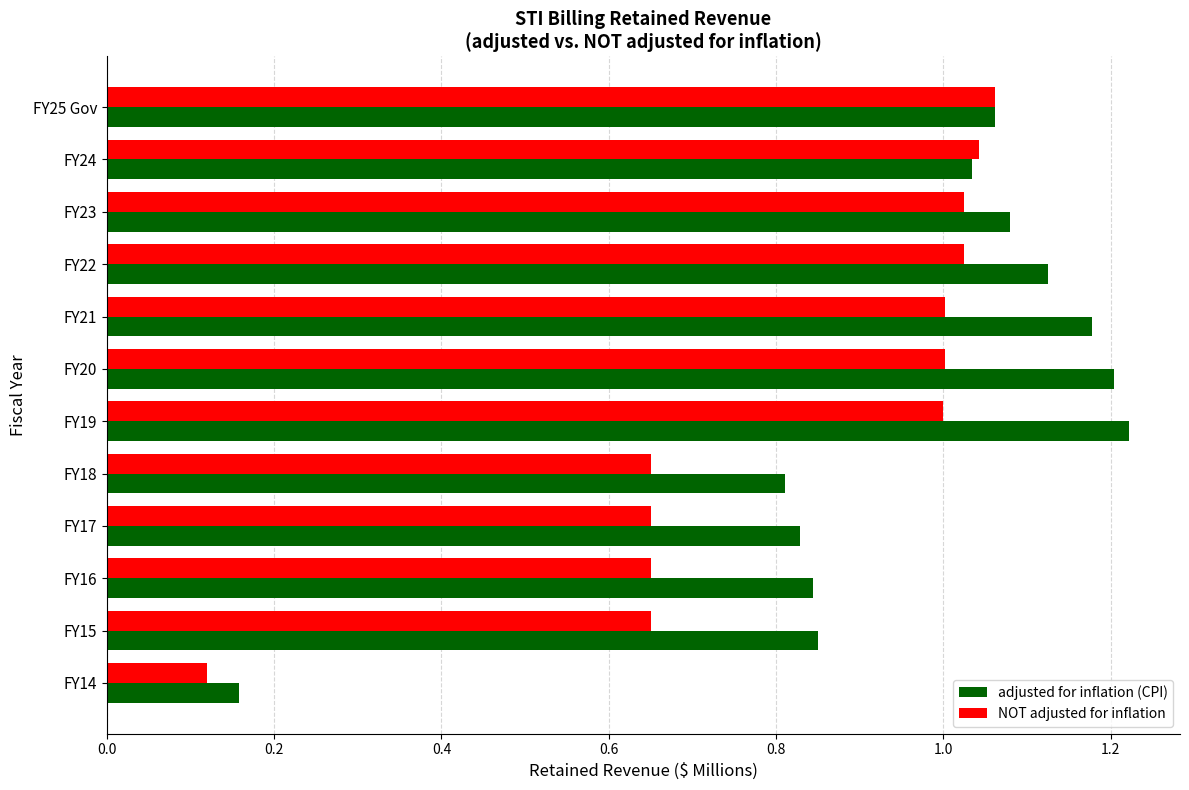

What are all the series names shown in the legend?

adjusted for inflation (CPI), NOT adjusted for inflation